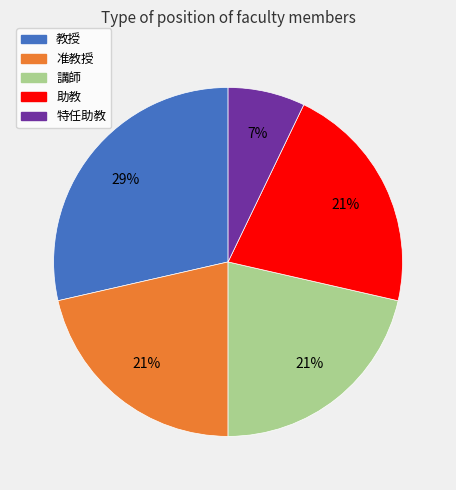

Approximately how many times larger is the value at 助教 compared to 特任助教?

3.0